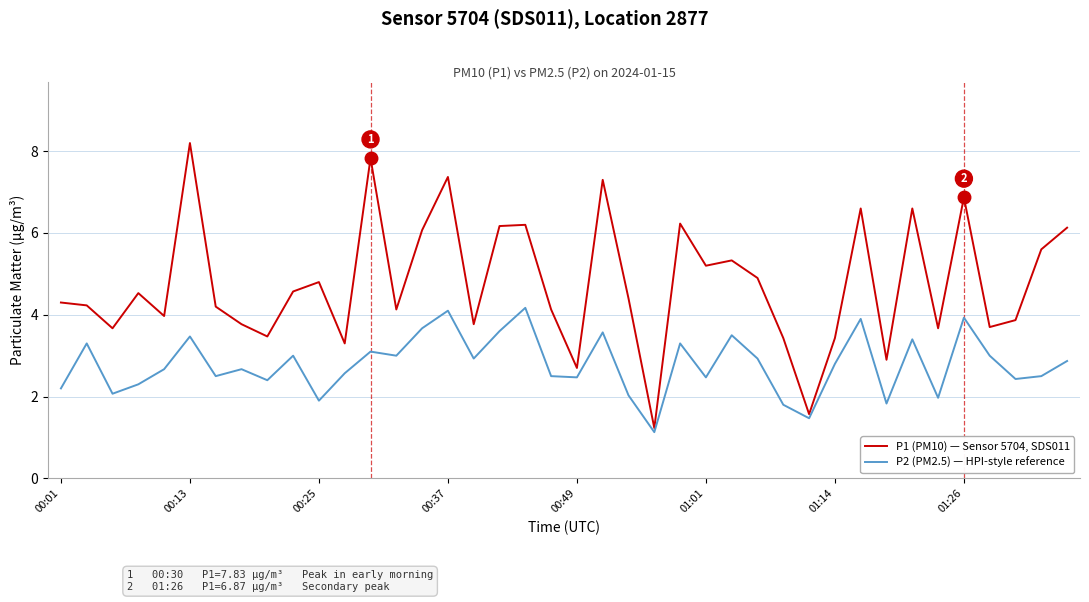

Which series has the widest spread of values?

P1 (PM10) — Sensor 5704, SDS011